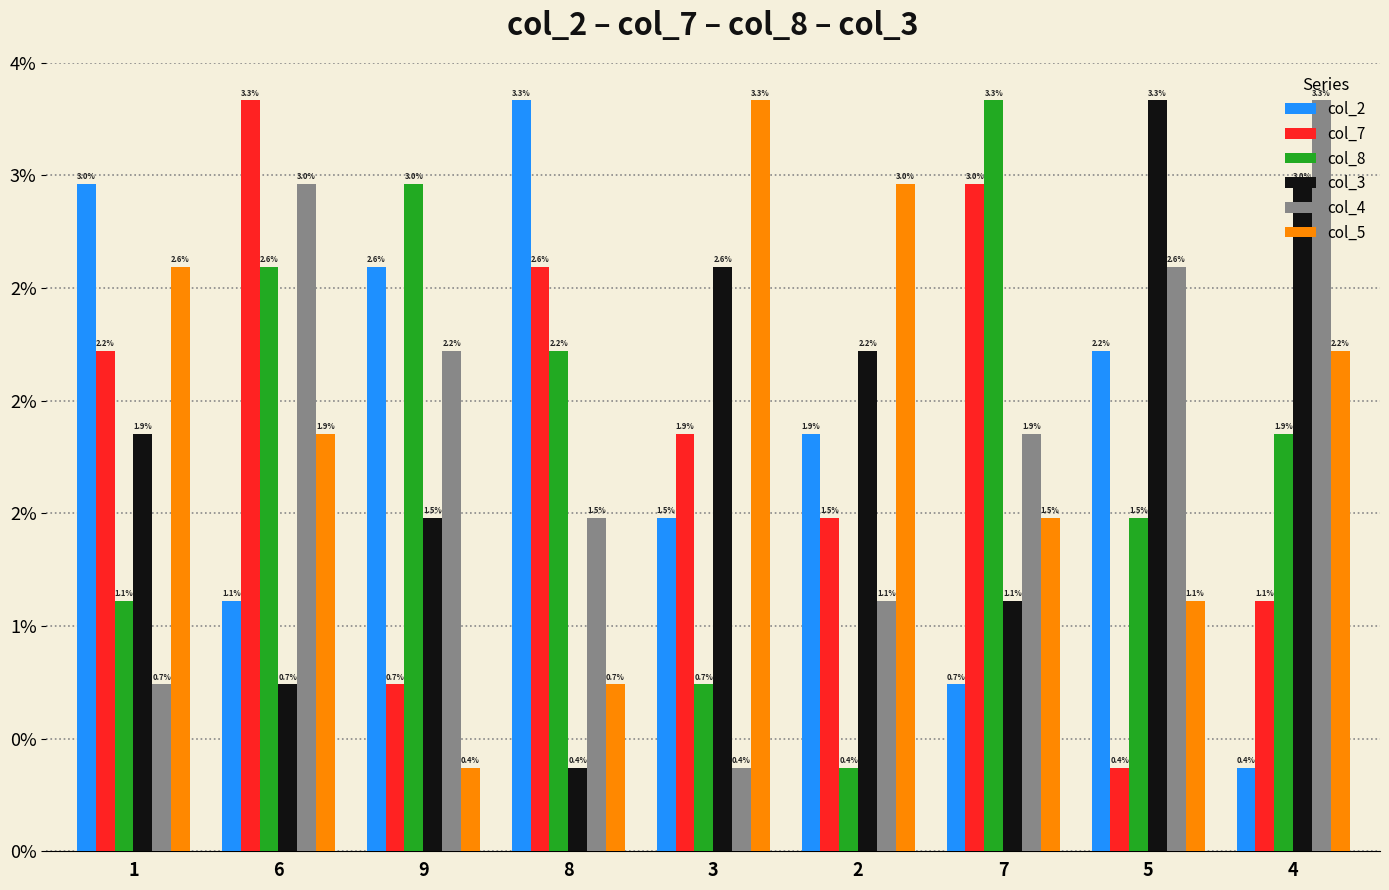

What is the label of the 6th bar from the right?

8